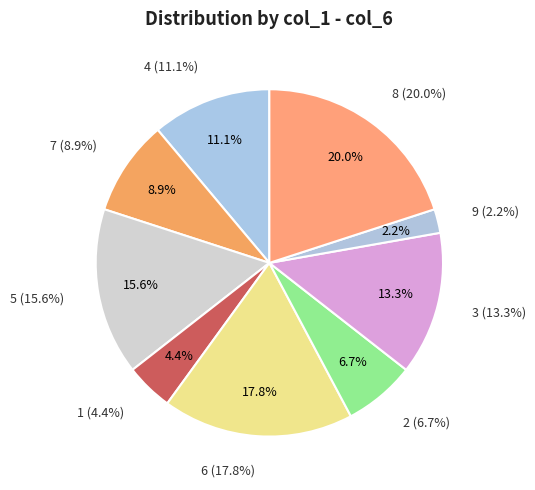

How many slices are in this pie chart?

9